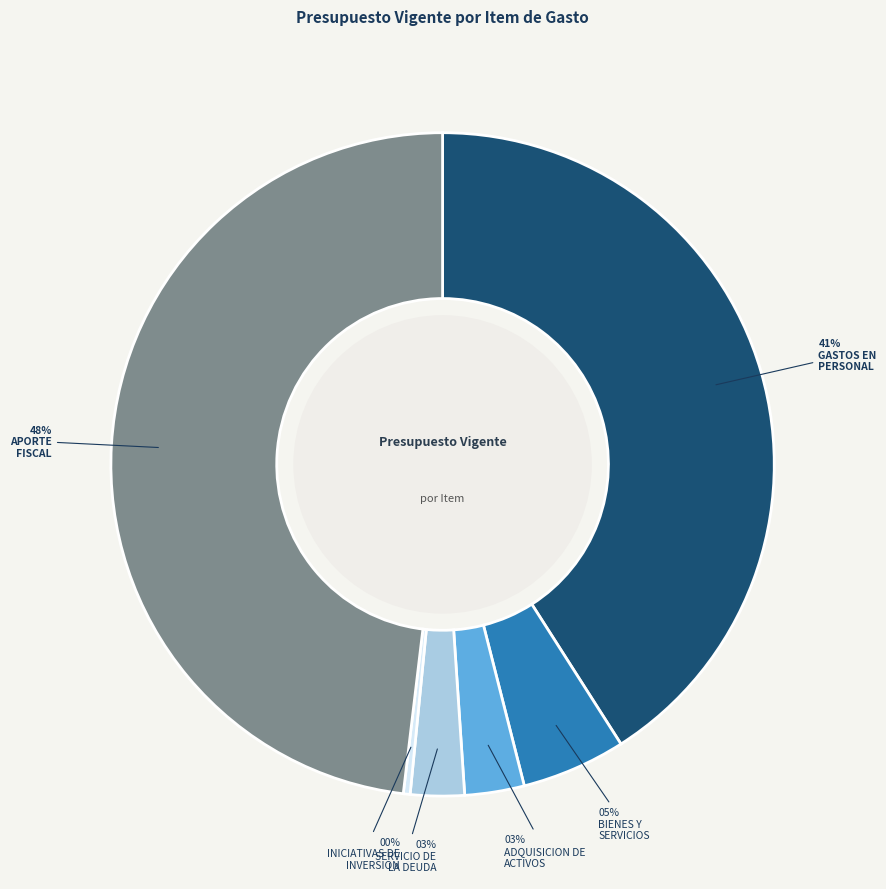

Is there any slice that represents more than half of the pie?

No